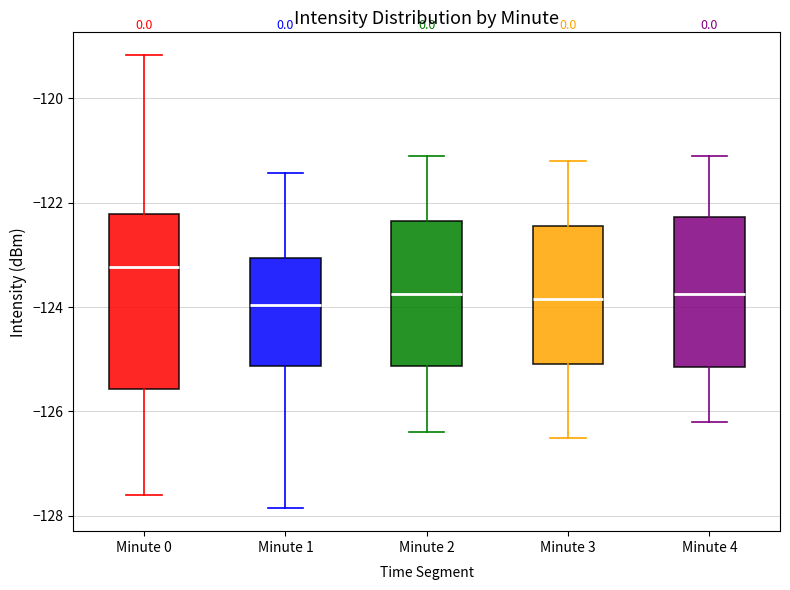

Where does the median line of the box for Minute 3 sit on the y-axis? The values are not printed on the chart, so give them approximately, as read against the axis.

-123.8